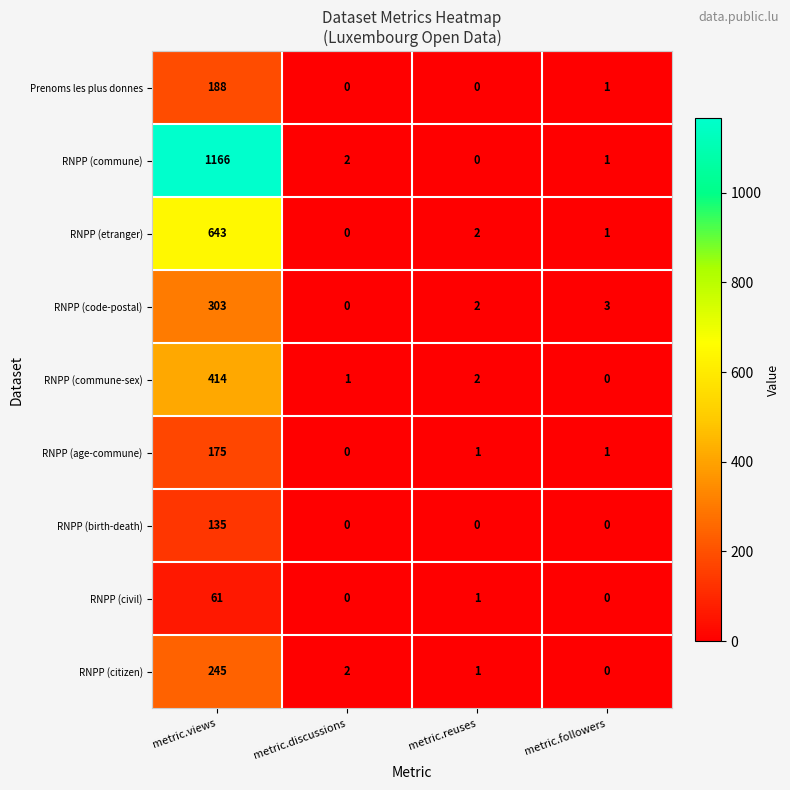

Which series has the largest range (max minus min)?

RNPP (commune)